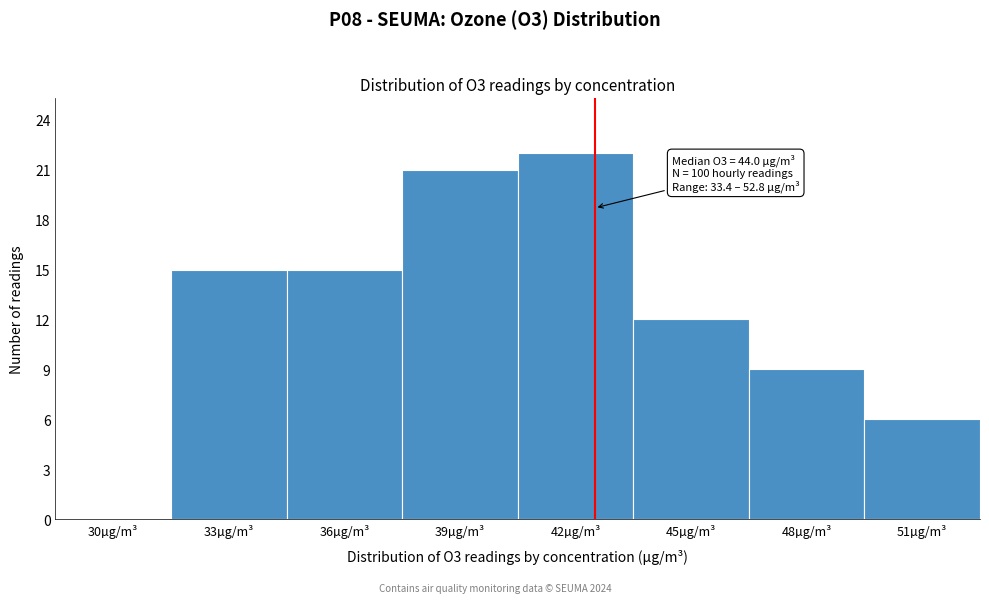

Reading right to left, list all the values displayed in this chart.

51µg/m³=6	48µg/m³=9	45µg/m³=12	42µg/m³=22	39µg/m³=21	36µg/m³=15	33µg/m³=15	30µg/m³=0